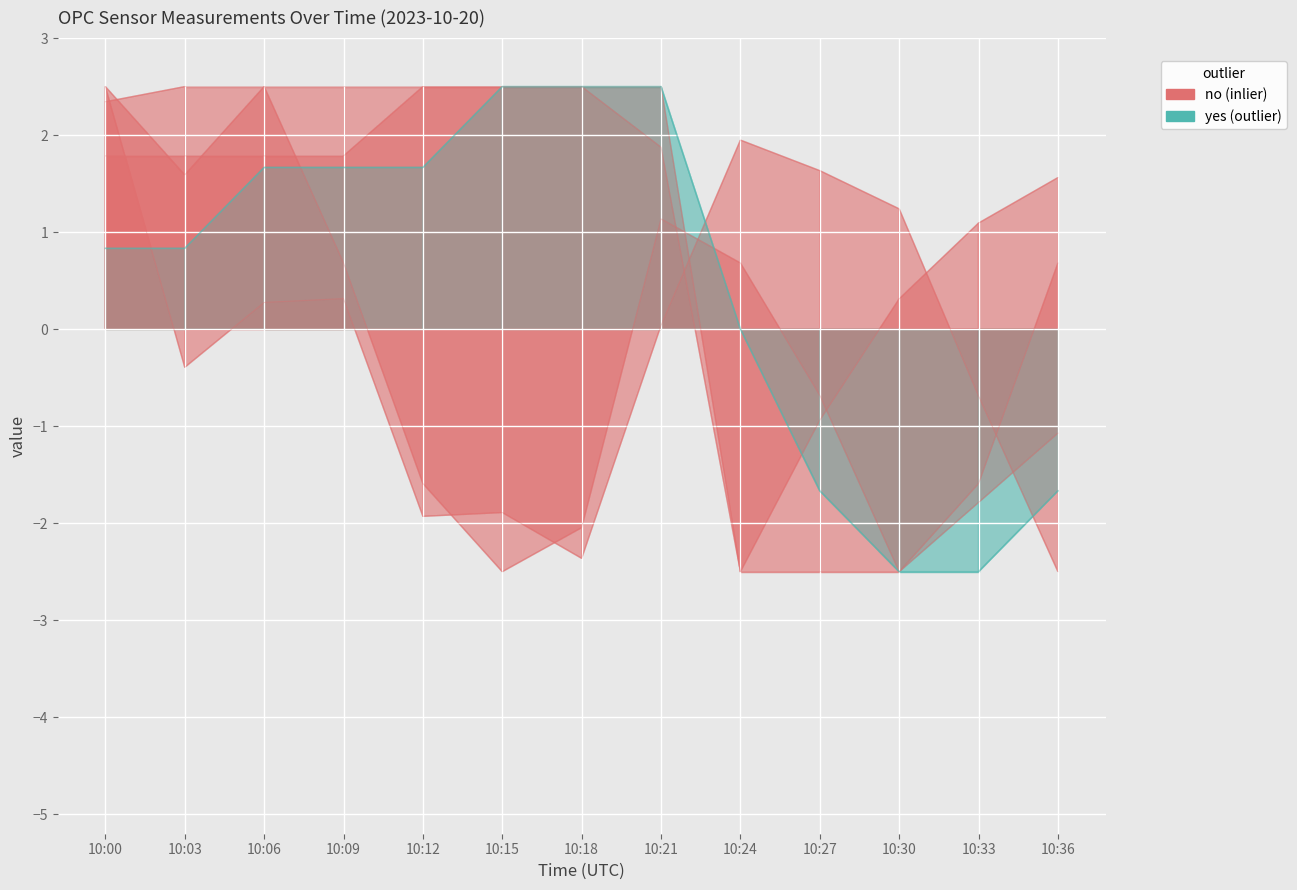

How many lines are shown in the chart?

5